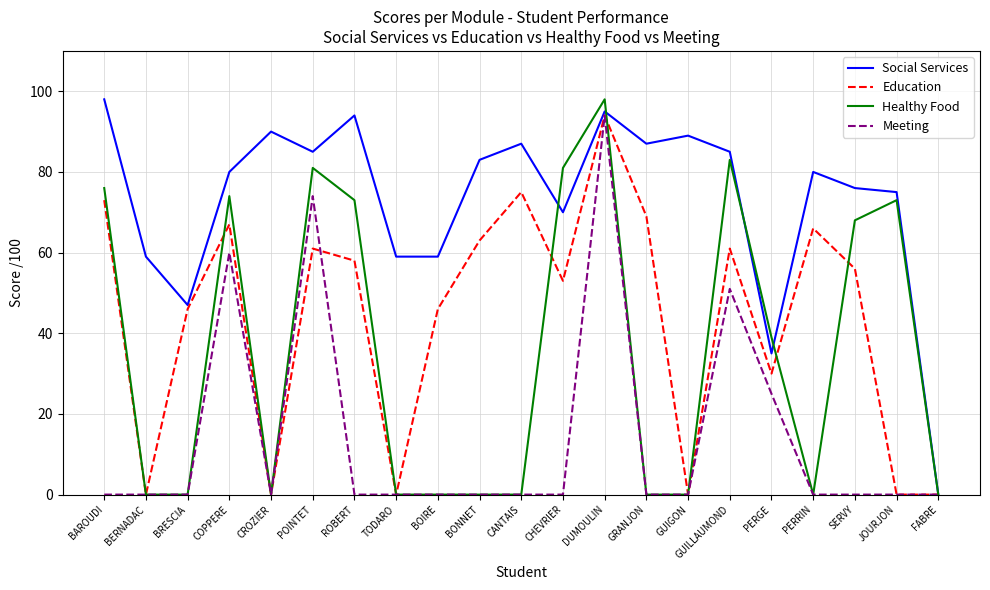

At BAROUDI, list the series in order from smallest to largest.

Meeting, Education, Healthy Food, Social Services